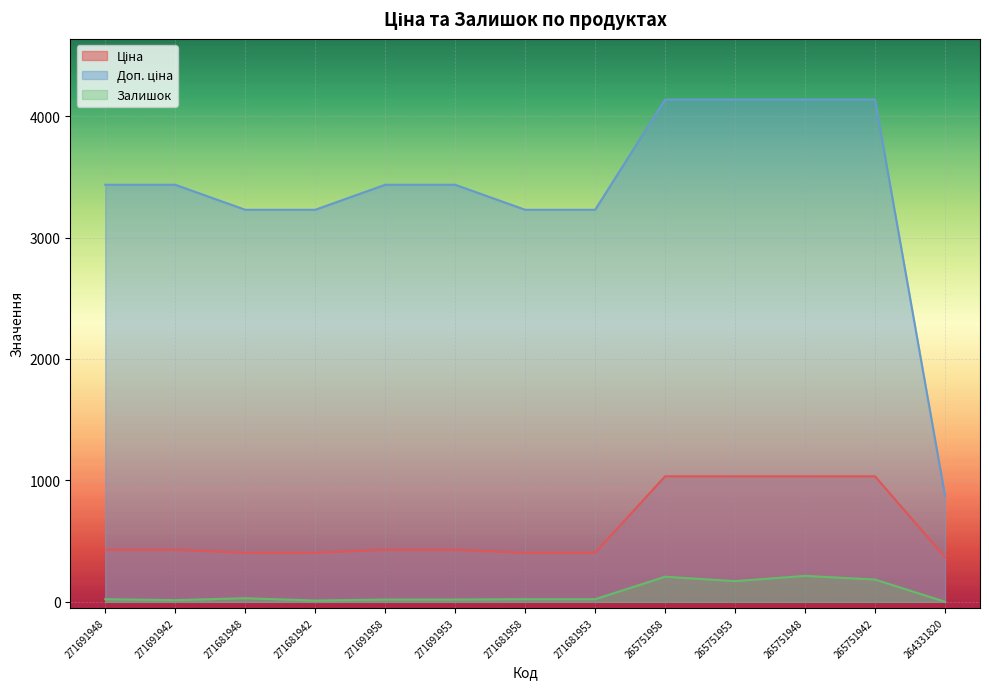

True or false: Доп. ціна and Залишок cross at least once.

False